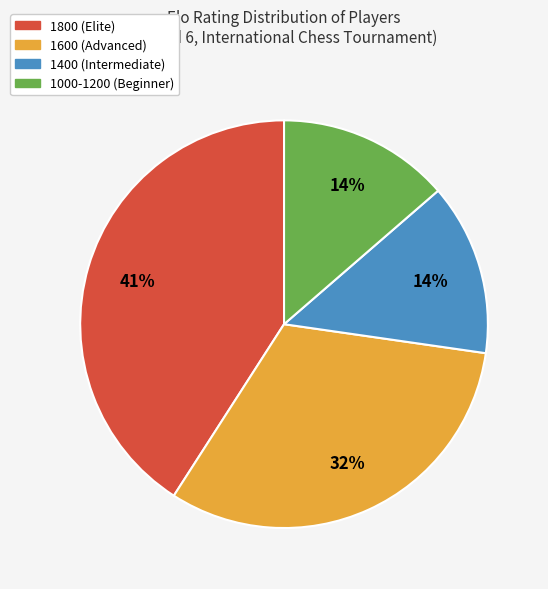

Is there any slice that represents more than half of the pie?

No